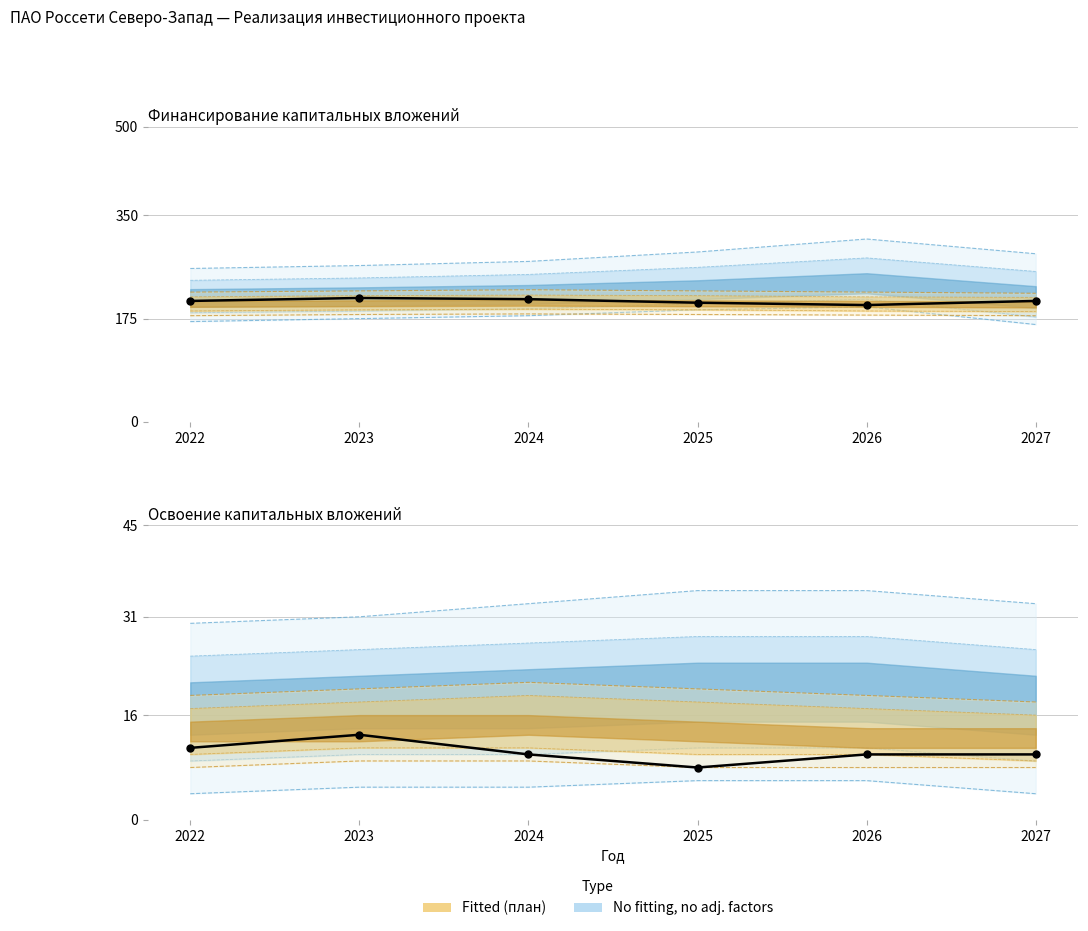

Reading left to right, extract all data points from this chart.

2022=11	2023=13	2024=10	2025=8	2026=10	2027=10